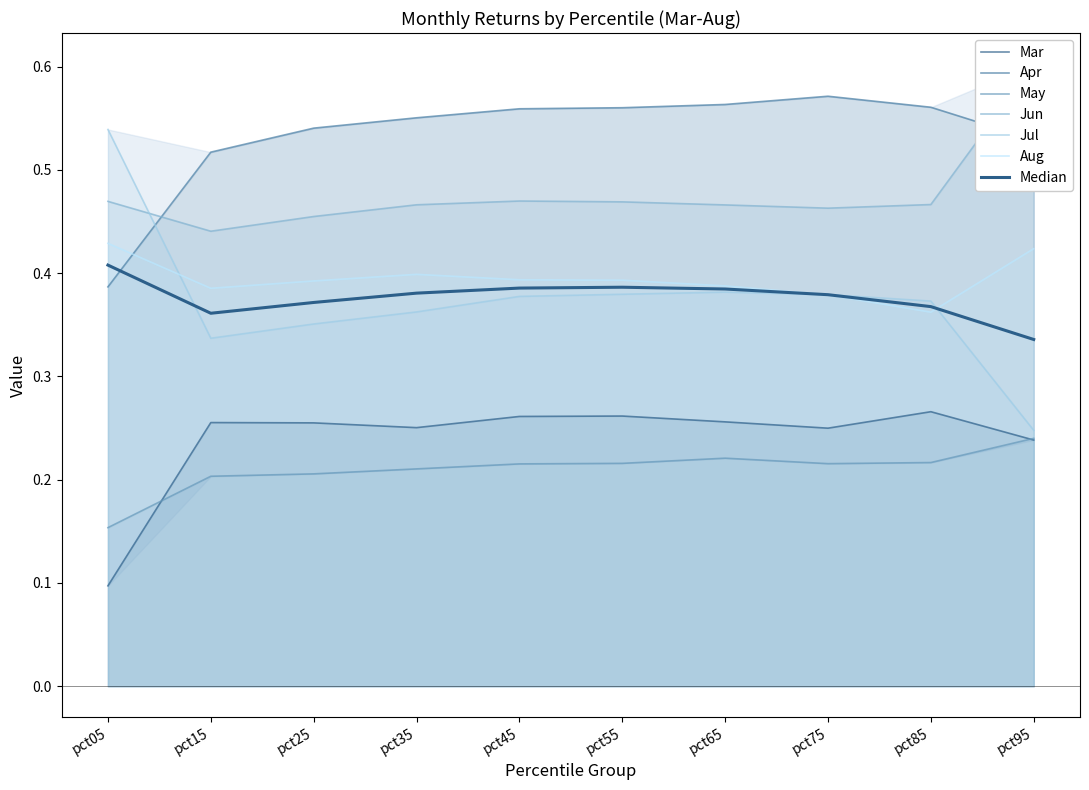

At which label does Jun reach its peak?

pct95